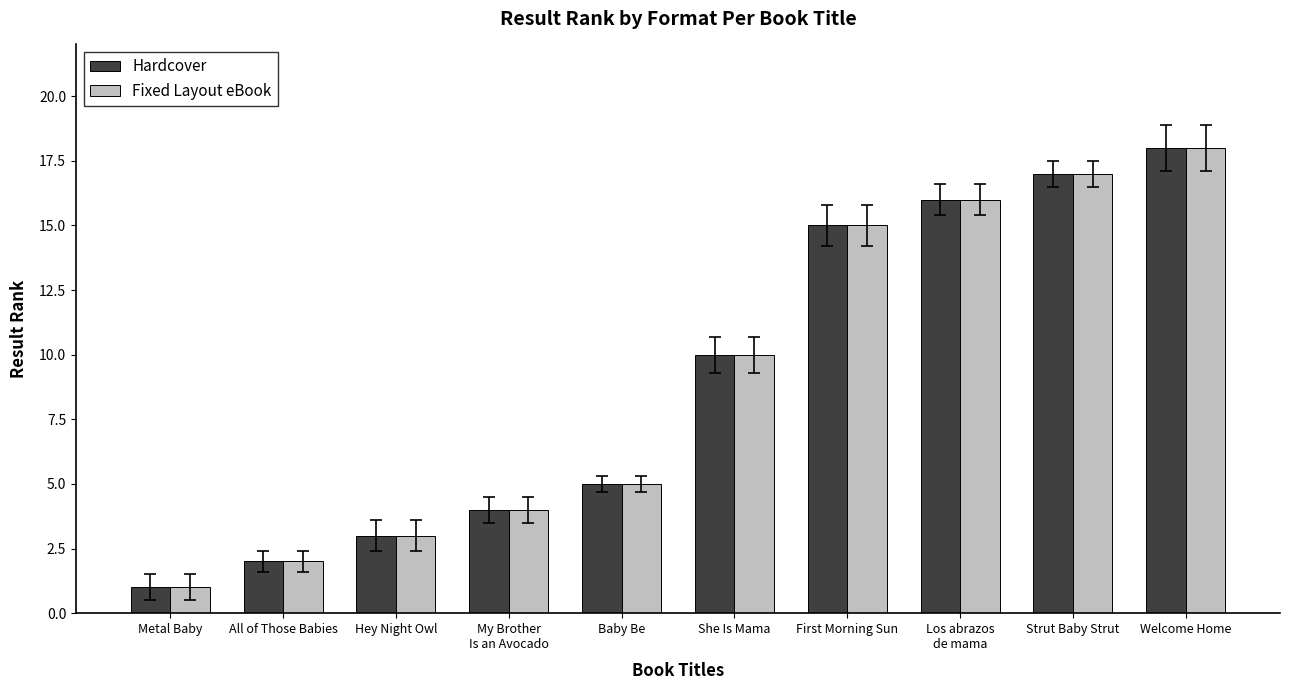

At which category is the sum across all series the highest?

Welcome Home